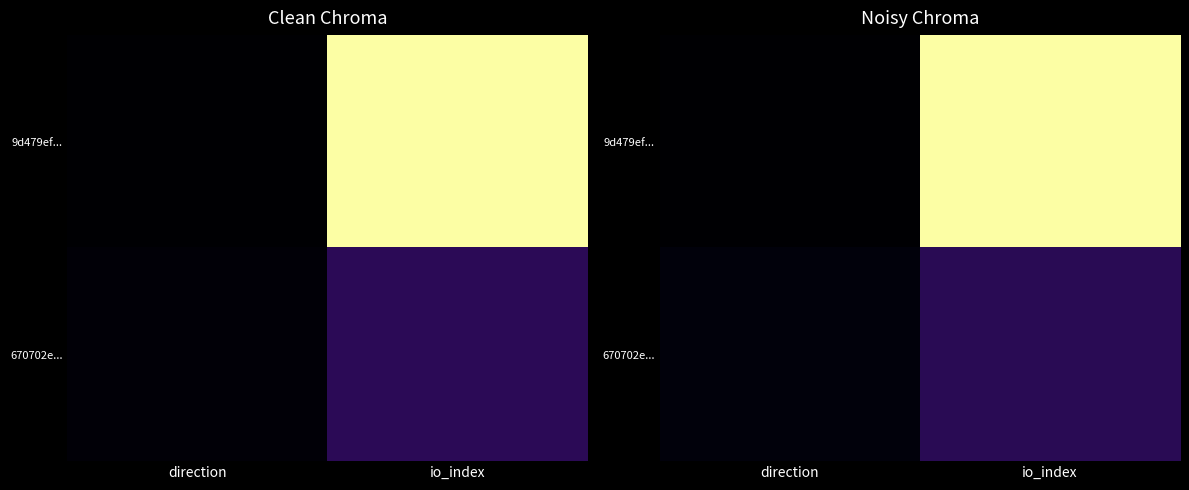

What is the sum of the 9d479ef... values at direction and io_index?

1.0